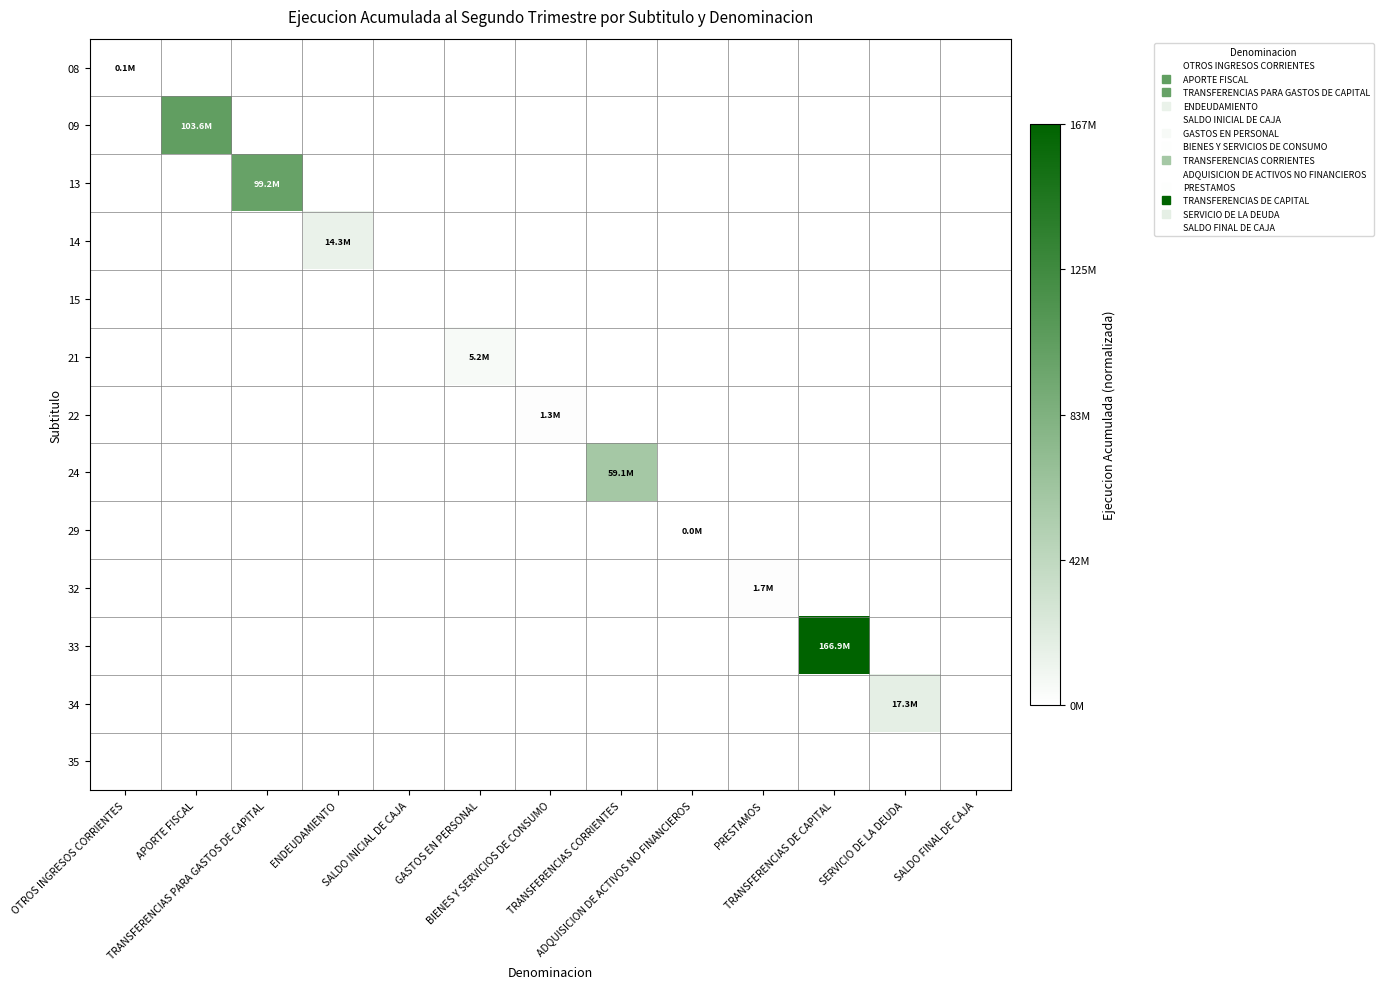

Reading right to left, what are all the values shown in this chart?

08: SALDO FINAL DE CAJA=0.0	SERVICIO DE LA DEUDA=0.0	TRANSFERENCIAS DE CAPITAL=0.0	PRESTAMOS=0.0	ADQUISICION DE ACTIVOS NO FINANCIEROS=0.0	TRANSFERENCIAS CORRIENTES=0.0	BIENES Y SERVICIOS DE CONSUMO=0.0	GASTOS EN PERSONAL=0.0	SALDO INICIAL DE CAJA=0.0	ENDEUDAMIENTO=0.0	TRANSFERENCIAS PARA GASTOS DE CAPITAL=0.0	APORTE FISCAL=0.0	OTROS INGRESOS CORRIENTES=0.0
09: SALDO FINAL DE CAJA=0.0	SERVICIO DE LA DEUDA=0.0	TRANSFERENCIAS DE CAPITAL=0.0	PRESTAMOS=0.0	ADQUISICION DE ACTIVOS NO FINANCIEROS=0.0	TRANSFERENCIAS CORRIENTES=0.0	BIENES Y SERVICIOS DE CONSUMO=0.0	GASTOS EN PERSONAL=0.0	SALDO INICIAL DE CAJA=0.0	ENDEUDAMIENTO=0.0	TRANSFERENCIAS PARA GASTOS DE CAPITAL=0.0	APORTE FISCAL=0.6	OTROS INGRESOS CORRIENTES=0.0
13: SALDO FINAL DE CAJA=0.0	SERVICIO DE LA DEUDA=0.0	TRANSFERENCIAS DE CAPITAL=0.0	PRESTAMOS=0.0	ADQUISICION DE ACTIVOS NO FINANCIEROS=0.0	TRANSFERENCIAS CORRIENTES=0.0	BIENES Y SERVICIOS DE CONSUMO=0.0	GASTOS EN PERSONAL=0.0	SALDO INICIAL DE CAJA=0.0	ENDEUDAMIENTO=0.0	TRANSFERENCIAS PARA GASTOS DE CAPITAL=0.6	APORTE FISCAL=0.0	OTROS INGRESOS CORRIENTES=0.0
14: SALDO FINAL DE CAJA=0.0	SERVICIO DE LA DEUDA=0.0	TRANSFERENCIAS DE CAPITAL=0.0	PRESTAMOS=0.0	ADQUISICION DE ACTIVOS NO FINANCIEROS=0.0	TRANSFERENCIAS CORRIENTES=0.0	BIENES Y SERVICIOS DE CONSUMO=0.0	GASTOS EN PERSONAL=0.0	SALDO INICIAL DE CAJA=0.0	ENDEUDAMIENTO=0.1	TRANSFERENCIAS PARA GASTOS DE CAPITAL=0.0	APORTE FISCAL=0.0	OTROS INGRESOS CORRIENTES=0.0
15: SALDO FINAL DE CAJA=0.0	SERVICIO DE LA DEUDA=0.0	TRANSFERENCIAS DE CAPITAL=0.0	PRESTAMOS=0.0	ADQUISICION DE ACTIVOS NO FINANCIEROS=0.0	TRANSFERENCIAS CORRIENTES=0.0	BIENES Y SERVICIOS DE CONSUMO=0.0	GASTOS EN PERSONAL=0.0	SALDO INICIAL DE CAJA=0.0	ENDEUDAMIENTO=0.0	TRANSFERENCIAS PARA GASTOS DE CAPITAL=0.0	APORTE FISCAL=0.0	OTROS INGRESOS CORRIENTES=0.0
21: SALDO FINAL DE CAJA=0.0	SERVICIO DE LA DEUDA=0.0	TRANSFERENCIAS DE CAPITAL=0.0	PRESTAMOS=0.0	ADQUISICION DE ACTIVOS NO FINANCIEROS=0.0	TRANSFERENCIAS CORRIENTES=0.0	BIENES Y SERVICIOS DE CONSUMO=0.0	GASTOS EN PERSONAL=0.0	SALDO INICIAL DE CAJA=0.0	ENDEUDAMIENTO=0.0	TRANSFERENCIAS PARA GASTOS DE CAPITAL=0.0	APORTE FISCAL=0.0	OTROS INGRESOS CORRIENTES=0.0
22: SALDO FINAL DE CAJA=0.0	SERVICIO DE LA DEUDA=0.0	TRANSFERENCIAS DE CAPITAL=0.0	PRESTAMOS=0.0	ADQUISICION DE ACTIVOS NO FINANCIEROS=0.0	TRANSFERENCIAS CORRIENTES=0.0	BIENES Y SERVICIOS DE CONSUMO=0.0	GASTOS EN PERSONAL=0.0	SALDO INICIAL DE CAJA=0.0	ENDEUDAMIENTO=0.0	TRANSFERENCIAS PARA GASTOS DE CAPITAL=0.0	APORTE FISCAL=0.0	OTROS INGRESOS CORRIENTES=0.0
24: SALDO FINAL DE CAJA=0.0	SERVICIO DE LA DEUDA=0.0	TRANSFERENCIAS DE CAPITAL=0.0	PRESTAMOS=0.0	ADQUISICION DE ACTIVOS NO FINANCIEROS=0.0	TRANSFERENCIAS CORRIENTES=0.4	BIENES Y SERVICIOS DE CONSUMO=0.0	GASTOS EN PERSONAL=0.0	SALDO INICIAL DE CAJA=0.0	ENDEUDAMIENTO=0.0	TRANSFERENCIAS PARA GASTOS DE CAPITAL=0.0	APORTE FISCAL=0.0	OTROS INGRESOS CORRIENTES=0.0
29: SALDO FINAL DE CAJA=0.0	SERVICIO DE LA DEUDA=0.0	TRANSFERENCIAS DE CAPITAL=0.0	PRESTAMOS=0.0	ADQUISICION DE ACTIVOS NO FINANCIEROS=0.0	TRANSFERENCIAS CORRIENTES=0.0	BIENES Y SERVICIOS DE CONSUMO=0.0	GASTOS EN PERSONAL=0.0	SALDO INICIAL DE CAJA=0.0	ENDEUDAMIENTO=0.0	TRANSFERENCIAS PARA GASTOS DE CAPITAL=0.0	APORTE FISCAL=0.0	OTROS INGRESOS CORRIENTES=0.0
32: SALDO FINAL DE CAJA=0.0	SERVICIO DE LA DEUDA=0.0	TRANSFERENCIAS DE CAPITAL=0.0	PRESTAMOS=0.0	ADQUISICION DE ACTIVOS NO FINANCIEROS=0.0	TRANSFERENCIAS CORRIENTES=0.0	BIENES Y SERVICIOS DE CONSUMO=0.0	GASTOS EN PERSONAL=0.0	SALDO INICIAL DE CAJA=0.0	ENDEUDAMIENTO=0.0	TRANSFERENCIAS PARA GASTOS DE CAPITAL=0.0	APORTE FISCAL=0.0	OTROS INGRESOS CORRIENTES=0.0
33: SALDO FINAL DE CAJA=0.0	SERVICIO DE LA DEUDA=0.0	TRANSFERENCIAS DE CAPITAL=1.0	PRESTAMOS=0.0	ADQUISICION DE ACTIVOS NO FINANCIEROS=0.0	TRANSFERENCIAS CORRIENTES=0.0	BIENES Y SERVICIOS DE CONSUMO=0.0	GASTOS EN PERSONAL=0.0	SALDO INICIAL DE CAJA=0.0	ENDEUDAMIENTO=0.0	TRANSFERENCIAS PARA GASTOS DE CAPITAL=0.0	APORTE FISCAL=0.0	OTROS INGRESOS CORRIENTES=0.0
34: SALDO FINAL DE CAJA=0.0	SERVICIO DE LA DEUDA=0.1	TRANSFERENCIAS DE CAPITAL=0.0	PRESTAMOS=0.0	ADQUISICION DE ACTIVOS NO FINANCIEROS=0.0	TRANSFERENCIAS CORRIENTES=0.0	BIENES Y SERVICIOS DE CONSUMO=0.0	GASTOS EN PERSONAL=0.0	SALDO INICIAL DE CAJA=0.0	ENDEUDAMIENTO=0.0	TRANSFERENCIAS PARA GASTOS DE CAPITAL=0.0	APORTE FISCAL=0.0	OTROS INGRESOS CORRIENTES=0.0
35: SALDO FINAL DE CAJA=0.0	SERVICIO DE LA DEUDA=0.0	TRANSFERENCIAS DE CAPITAL=0.0	PRESTAMOS=0.0	ADQUISICION DE ACTIVOS NO FINANCIEROS=0.0	TRANSFERENCIAS CORRIENTES=0.0	BIENES Y SERVICIOS DE CONSUMO=0.0	GASTOS EN PERSONAL=0.0	SALDO INICIAL DE CAJA=0.0	ENDEUDAMIENTO=0.0	TRANSFERENCIAS PARA GASTOS DE CAPITAL=0.0	APORTE FISCAL=0.0	OTROS INGRESOS CORRIENTES=0.0